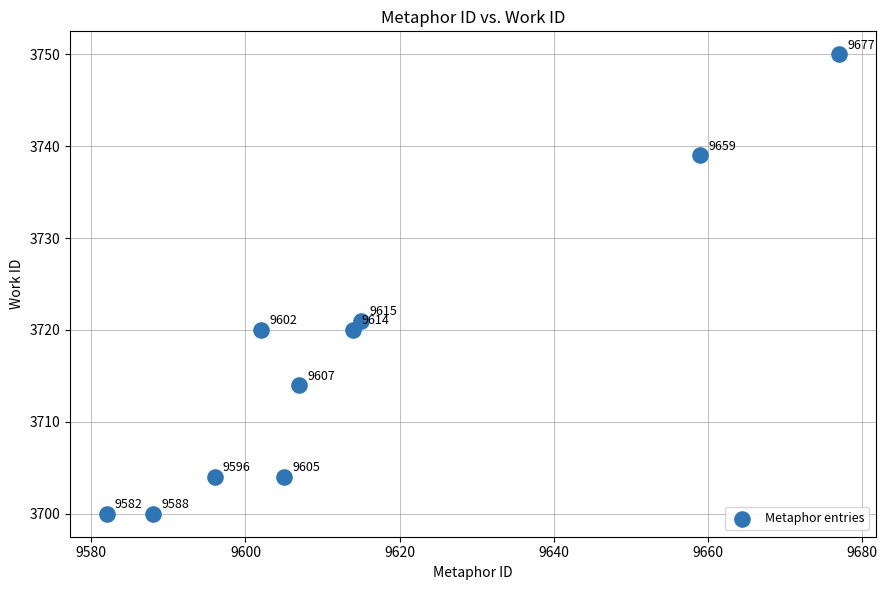

What Y value in the scatter plot is closest to 3725?

3721